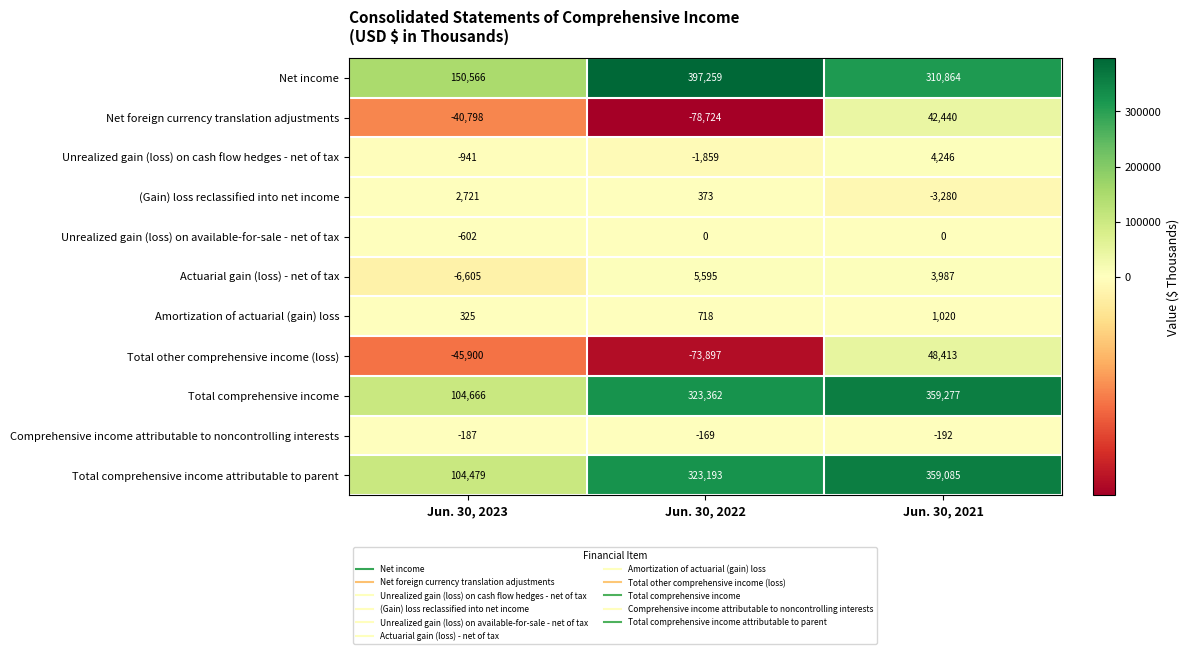

Between Jun. 30, 2022 and Jun. 30, 2021, which series saw the biggest shift?

Total other comprehensive income (loss)